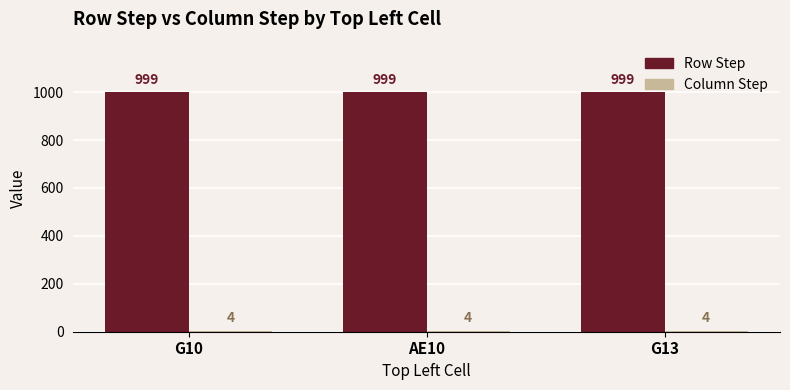

True or false: Row Step has a value of 267 at AE10.

False